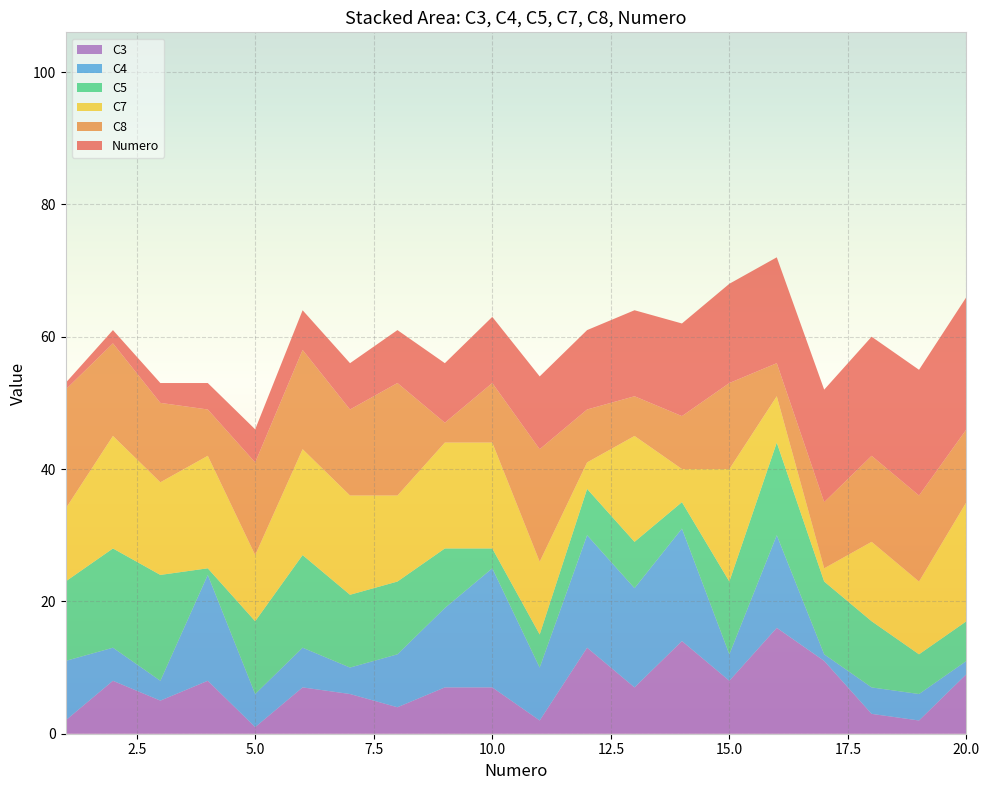

Reading left to right, extract all data points from this chart.

Numero: 1	2	3	4	5	6	7	8	9	10	11	12	13	14	15	16	17	18	19	20
C4: 9	5	3	16	5	6	4	8	12	18	8	17	15	17	4	14	1	4	4	2
C5: 12	15	16	1	11	14	11	11	9	3	5	7	7	4	11	14	11	10	6	6
C8: 18	14	12	7	14	15	13	17	3	9	17	8	6	8	13	5	10	13	13	11
C3: 2	8	5	8	1	7	6	4	7	7	2	13	7	14	8	16	11	3	2	9
C7: 11	17	14	17	10	16	15	13	16	16	11	4	16	5	17	7	2	12	11	18